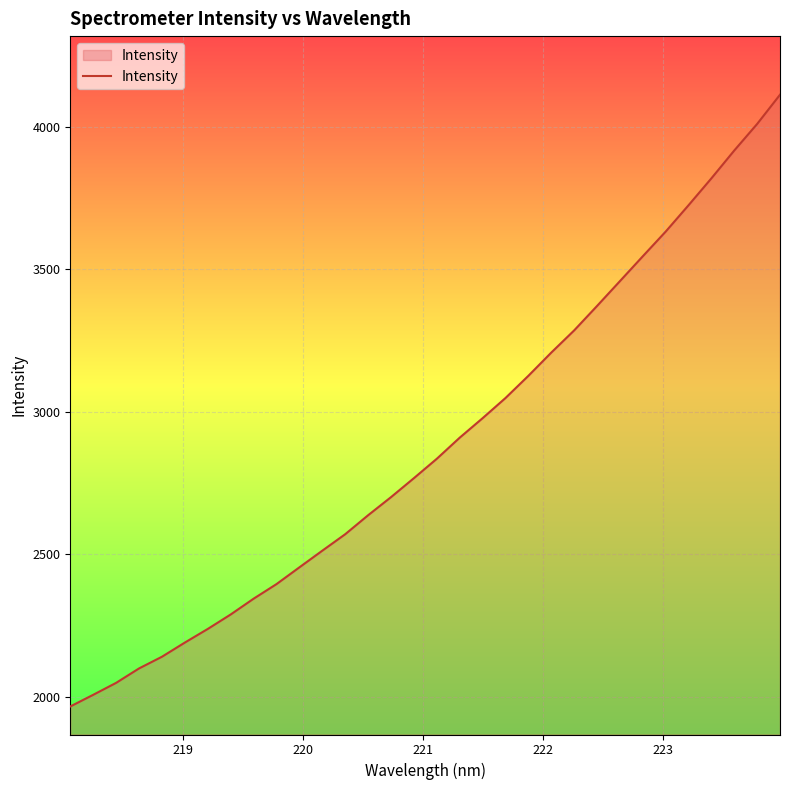

What is the greatest value displayed?

4111.7